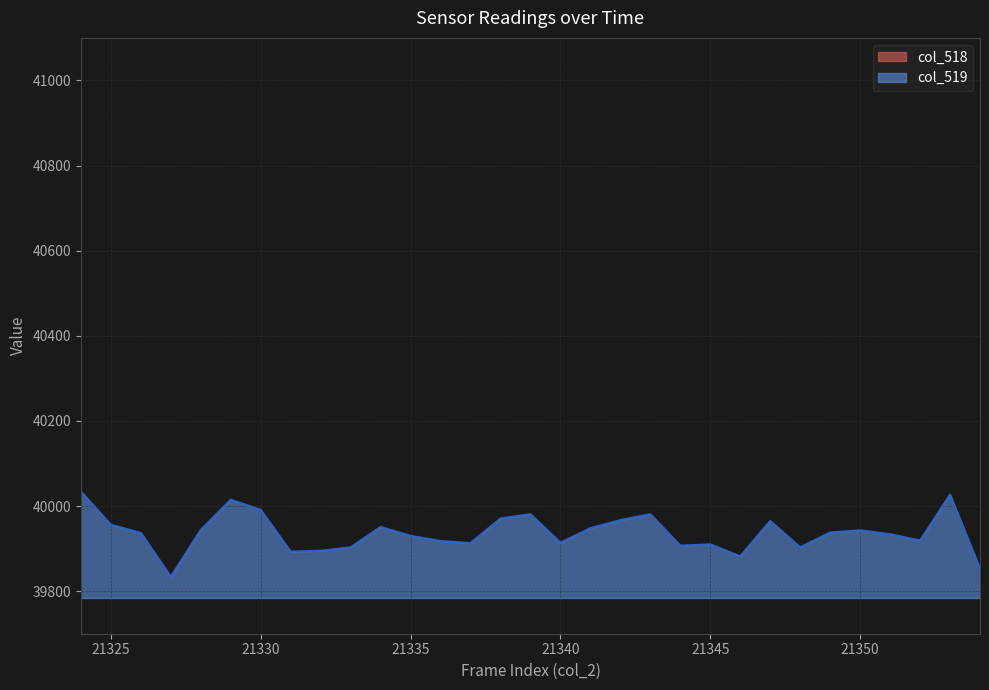

Reading left to right, extract all data points from this chart.

col_518: 20638	20668	20629	20642	20736	20465	20262	20417	20423	20533	20423	20274	20375	20337	20300	20235	20410	20466	20315	20235	20410	20604	20558	20706	20609	20403	20741	20842	20793	20777	20963
col_519: 40034	39956	39937	39834	39944	40015	39991	39893	39895	39903	39951	39930	39918	39913	39971	39981	39914	39948	39967	39981	39907	39910	39882	39965	39903	39938	39943	39934	39919	40027	39853